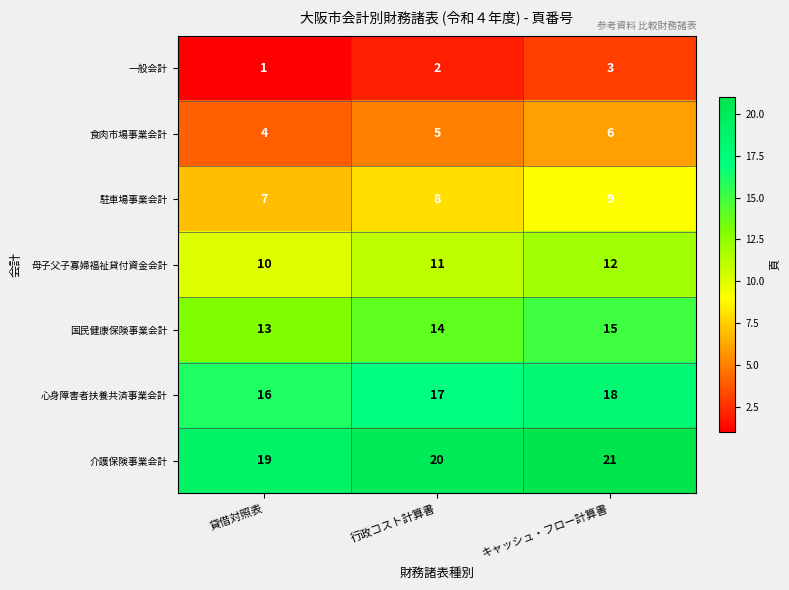

At how many categories does at least one series exceed 18?

3